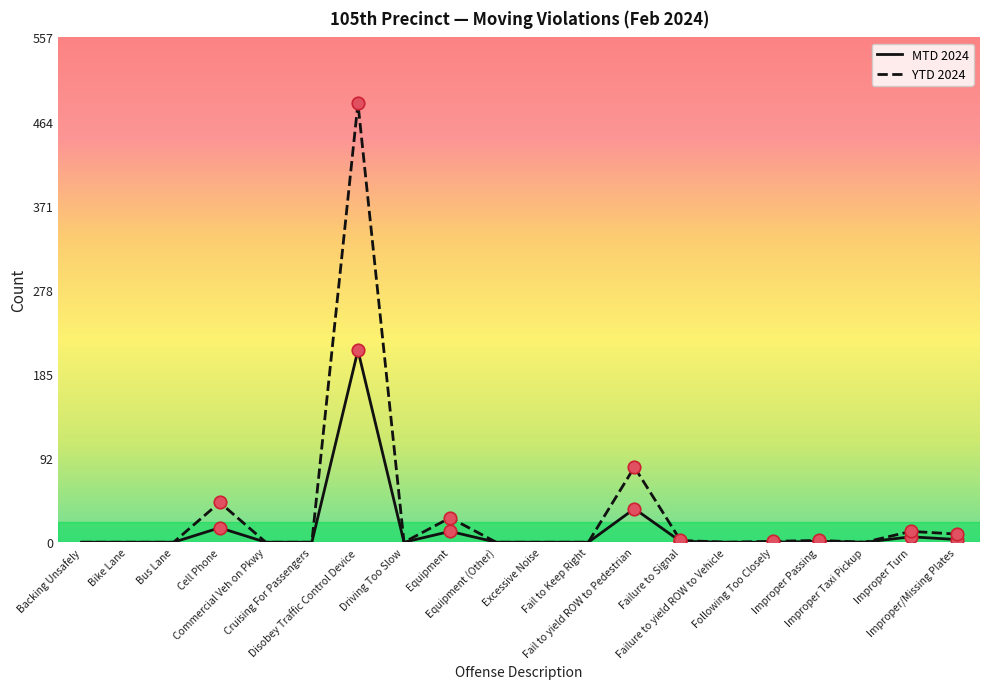

What position from the right is Following Too Closely?

5